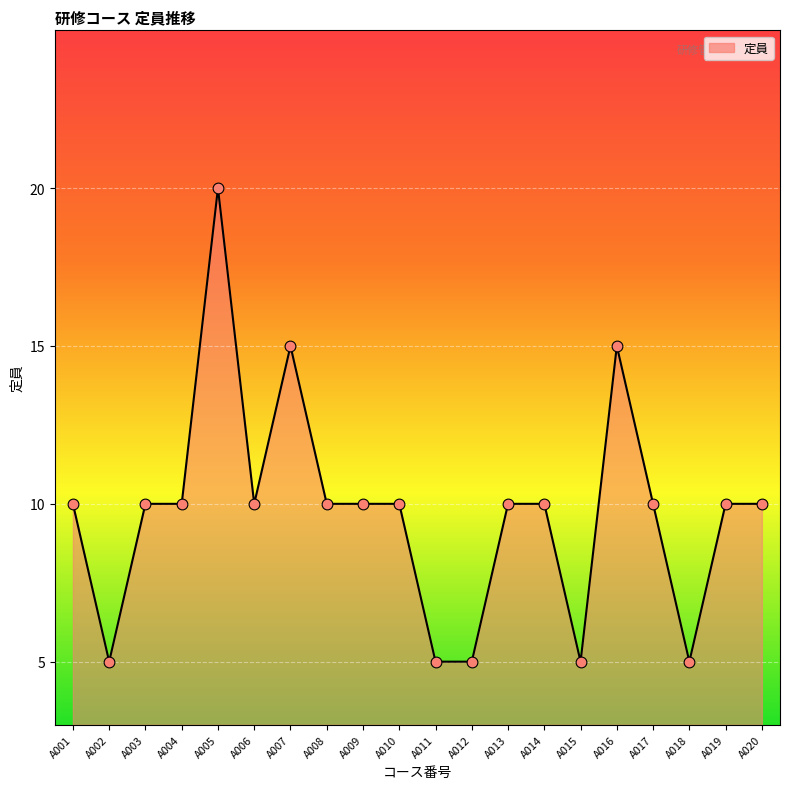

Between A005 and A003, which is larger?

A005